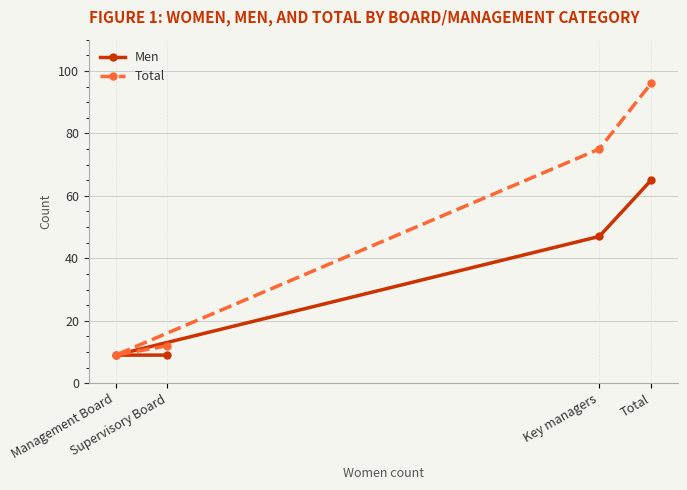

What are all the series names shown in the legend?

Men, Total